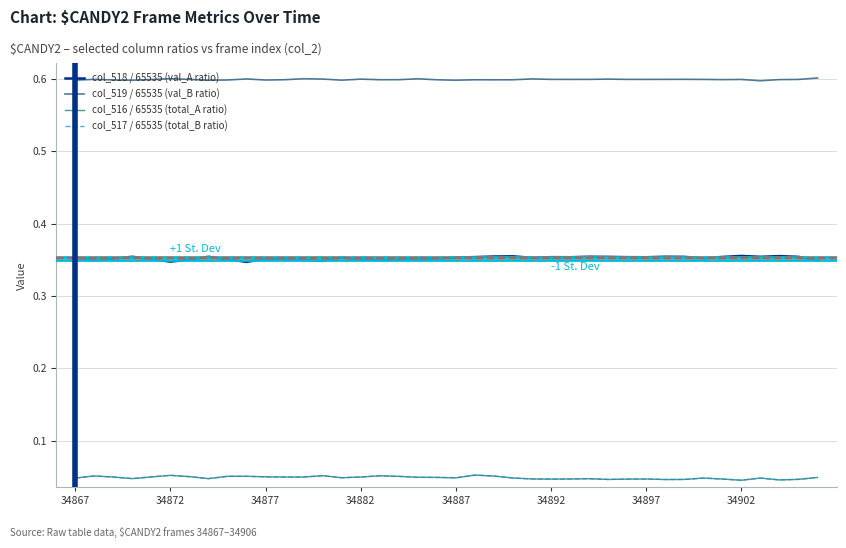

True or false: col_519 / 65535 (val_B ratio) and col_516 / 65535 (total_A ratio) intersect in this chart.

False